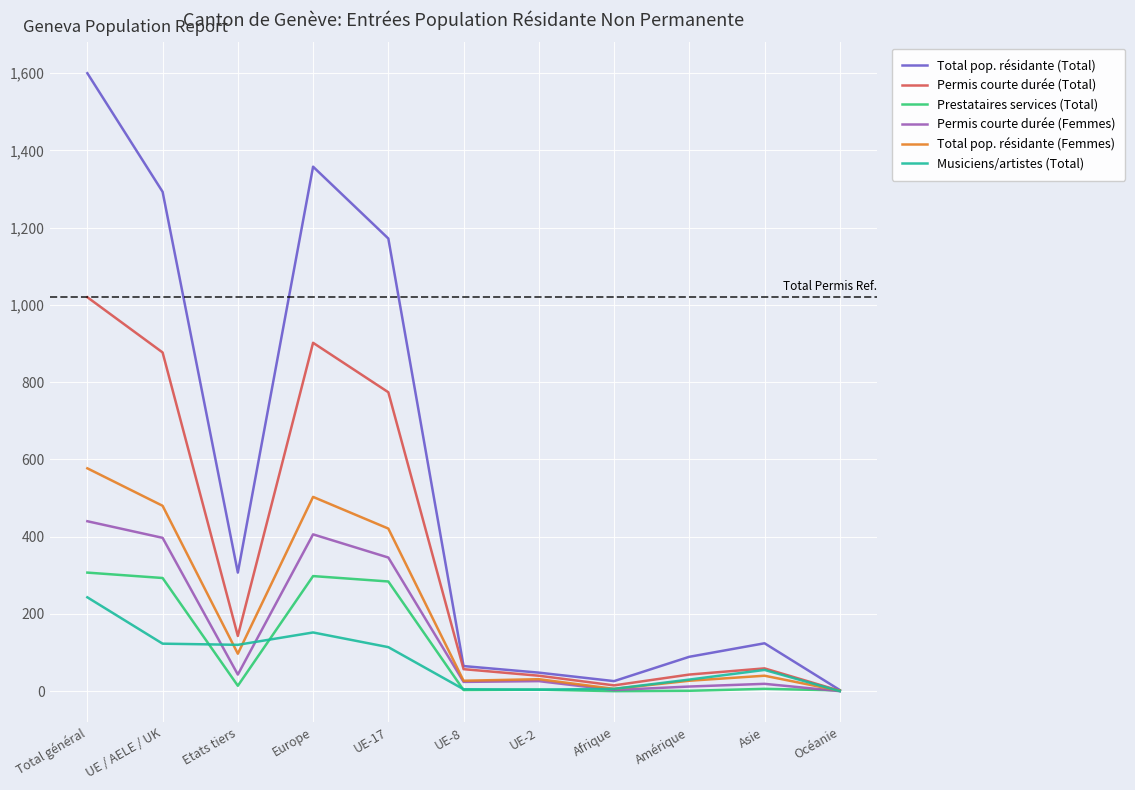

Rank the series by their maximum value, from highest to lowest.

Total pop. résidante (Total), Permis courte durée (Total), Total pop. résidante (Femmes), Permis courte durée (Femmes), Prestataires services (Total), Musiciens/artistes (Total)